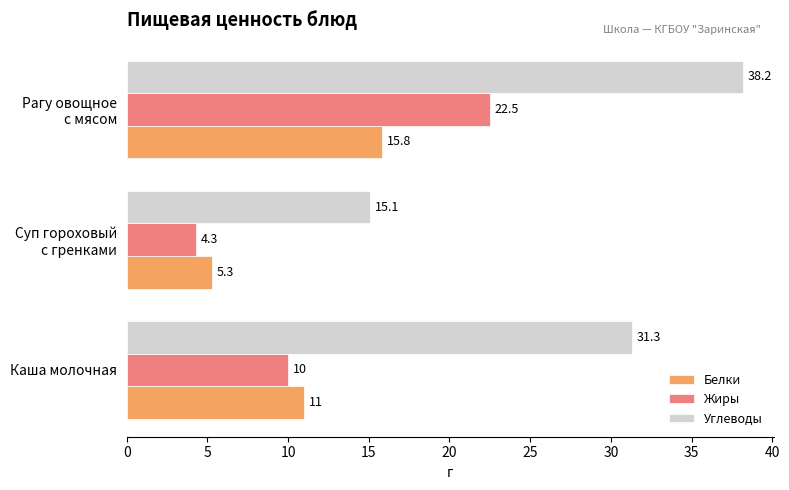

Where is Жиры nearest to the value 13?

Каша молочная